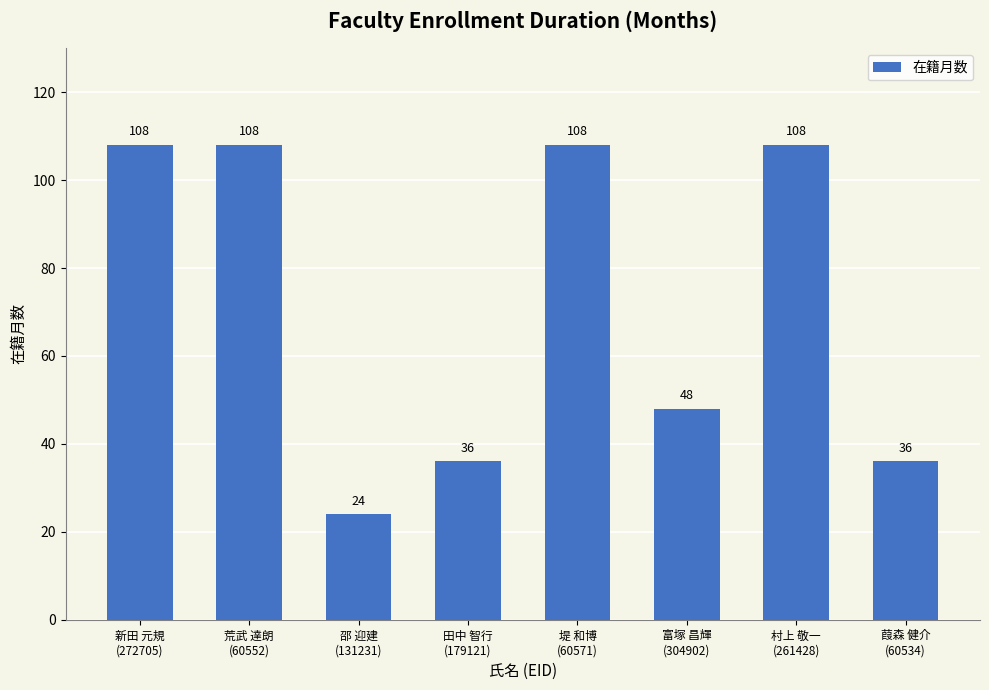

What is the value of the 3rd bar from the left?

24